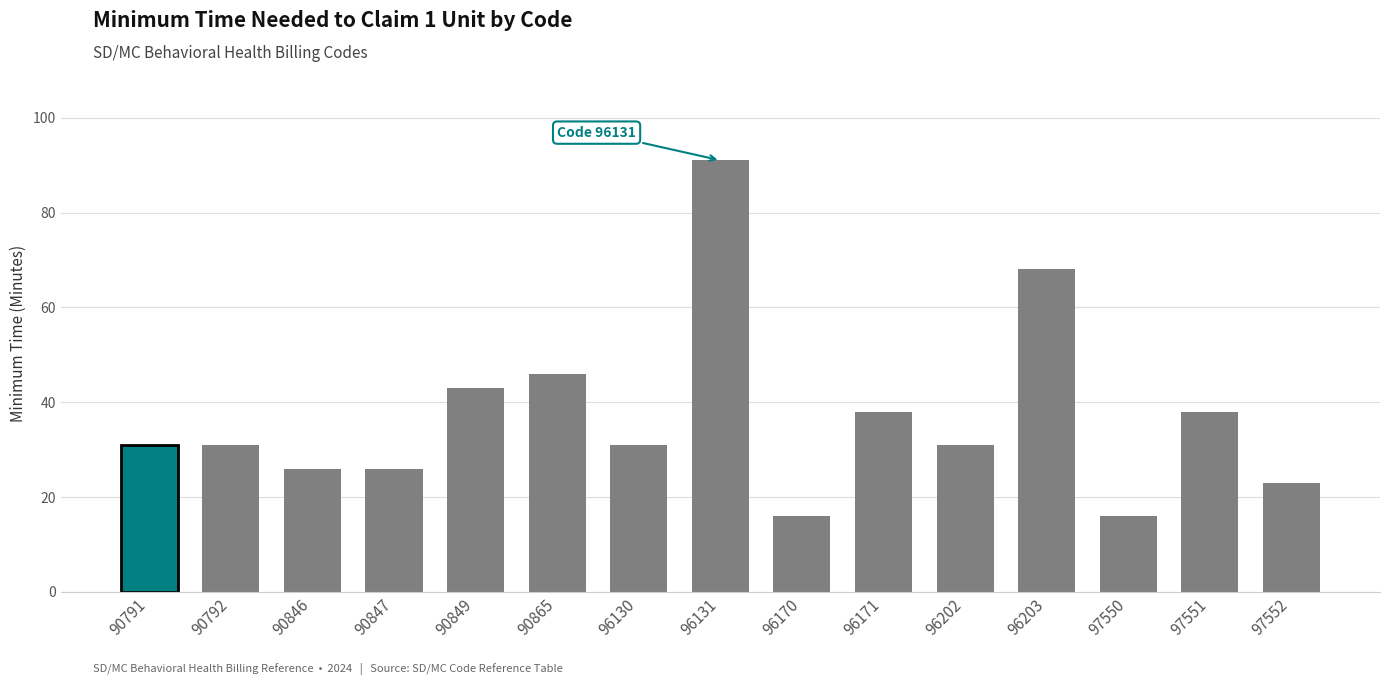

At which label is the value closest to 53?

90865